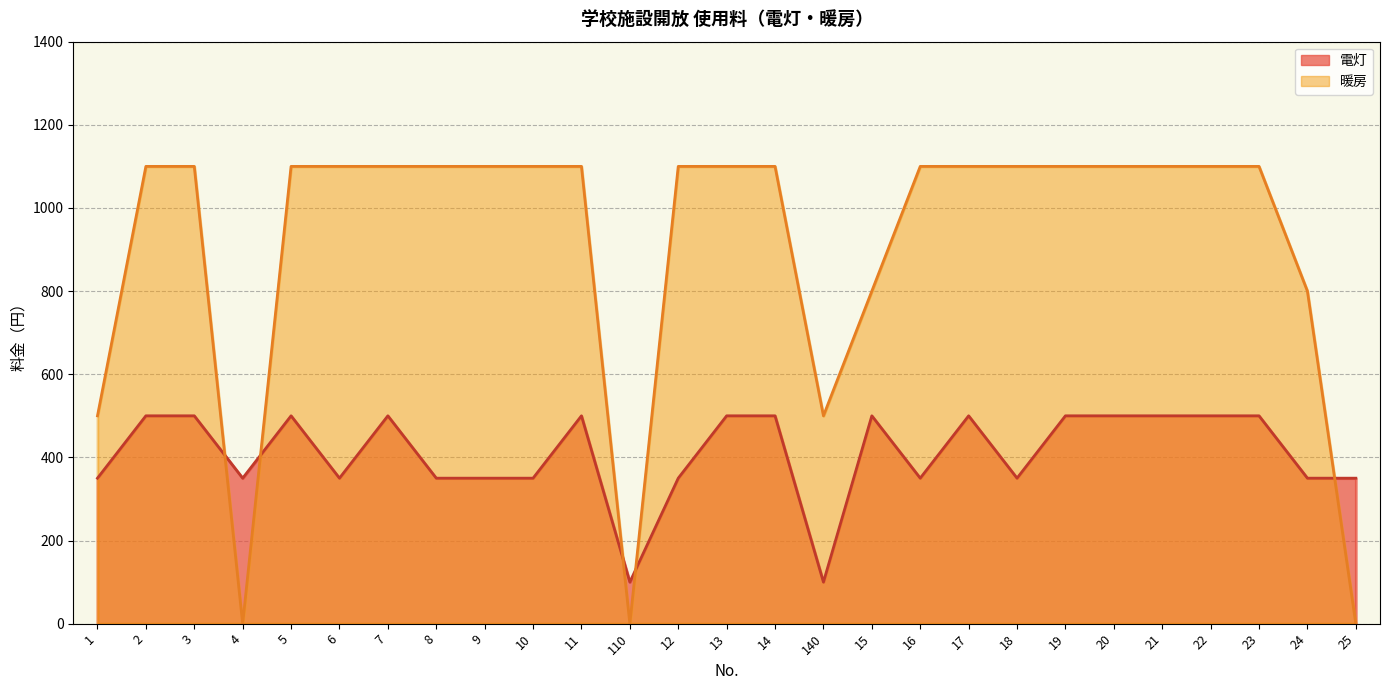

Which series has the largest total across all categories?

暖房